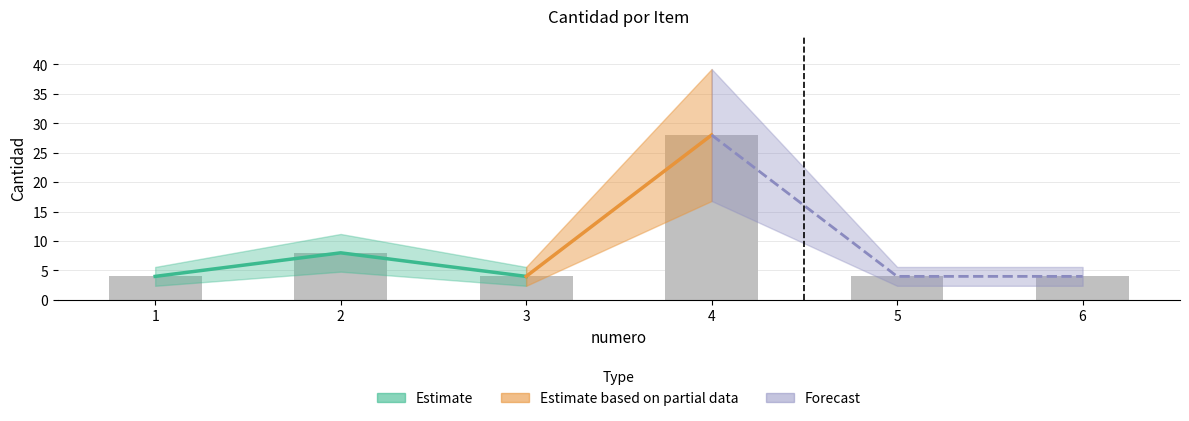

Reading left to right, transcribe all the data shown in this chart.

4	8	4	28	4	4